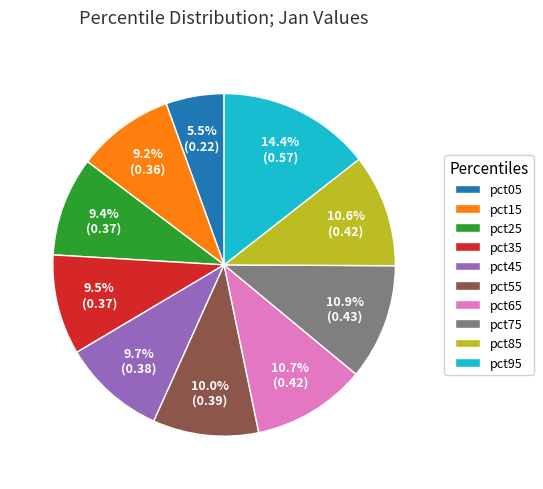

How many segments does this pie chart have?

10